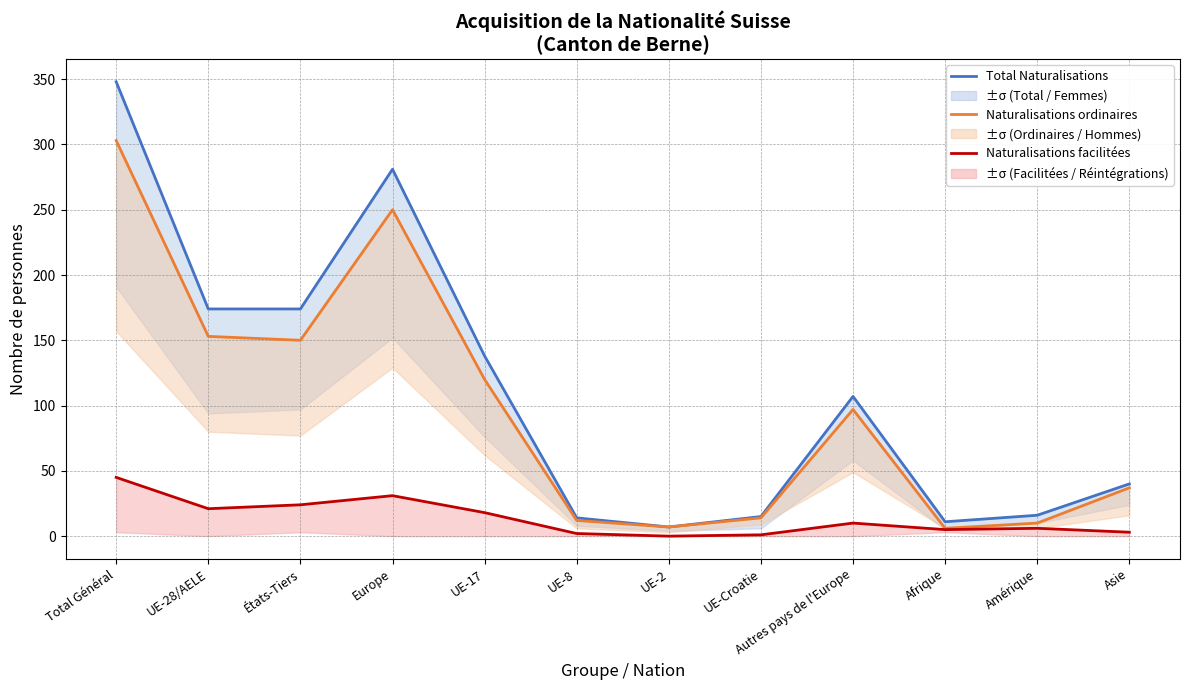

What is the label of the 12th point from the right?

Total Général